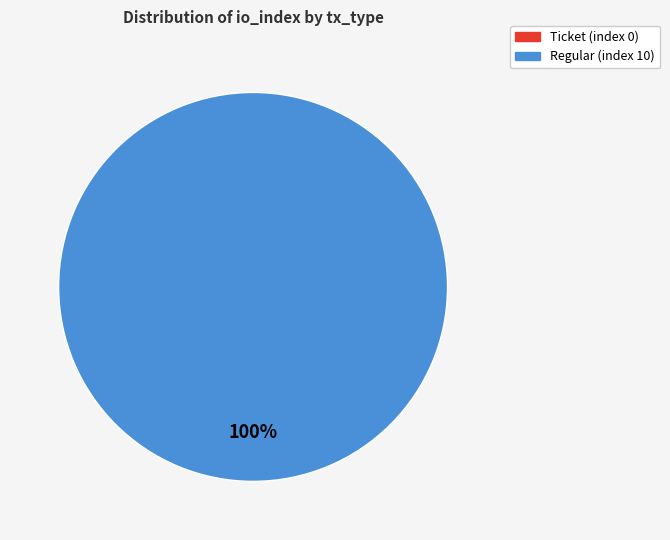

To the nearest percent, what is the combined percentage of Ticket (index 0) and Regular (index 10)?

100%